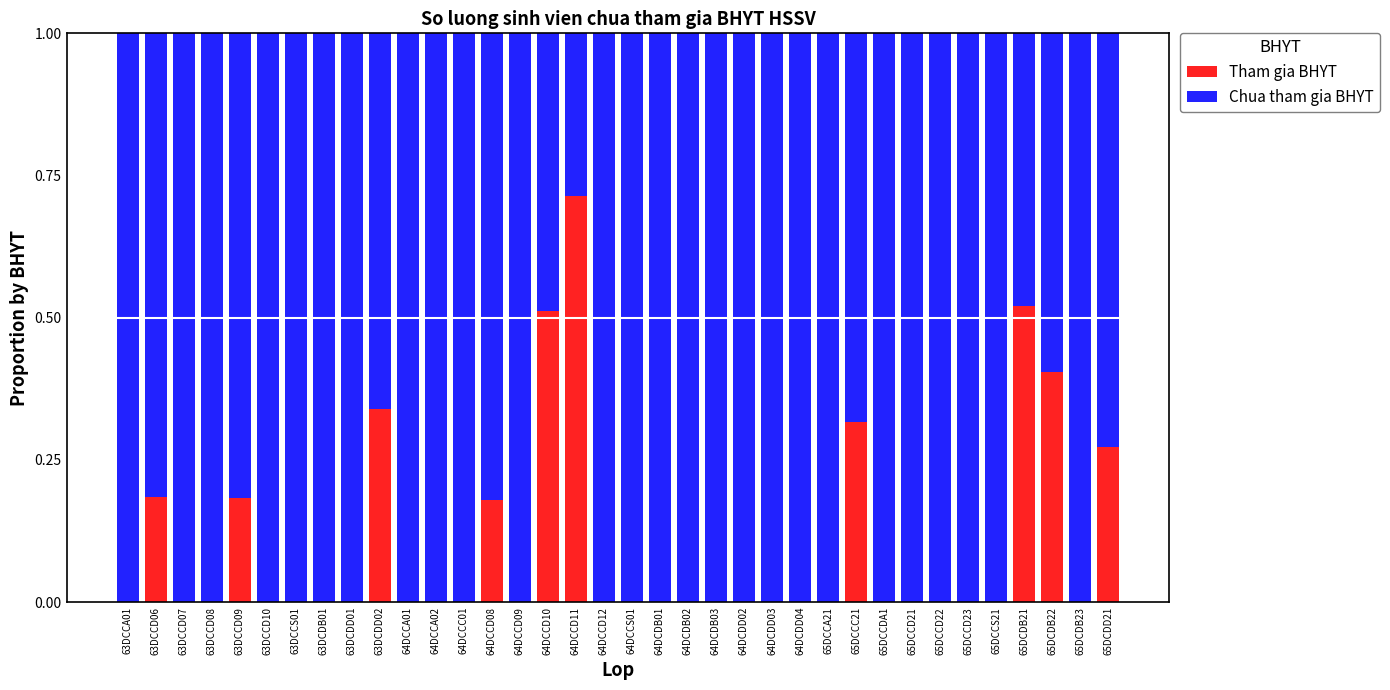

What is the sum of all Tham gia BHYT values?

3.6